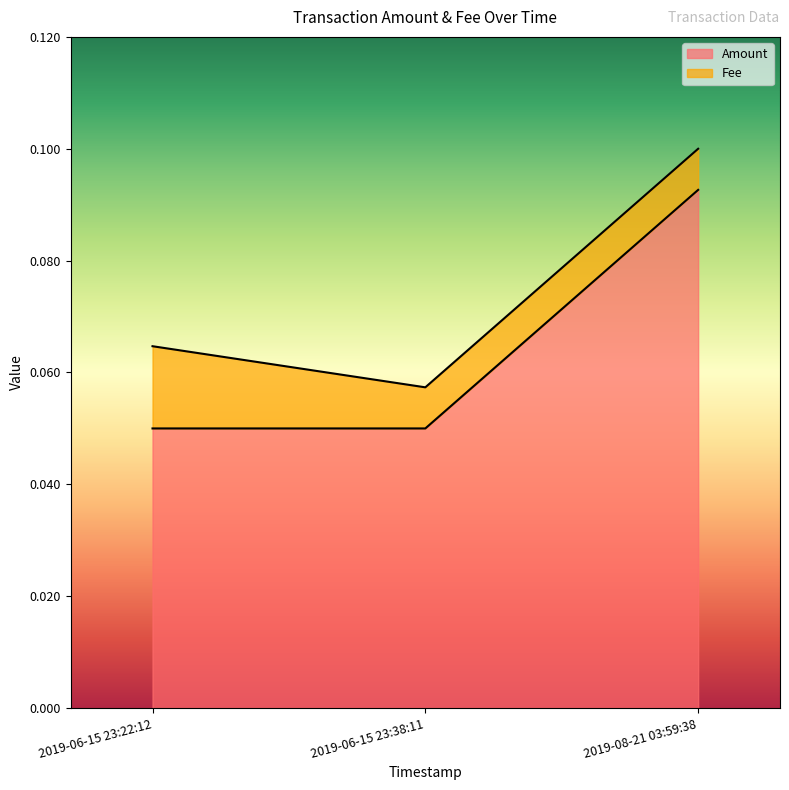

What is the sum of all values?

0.2